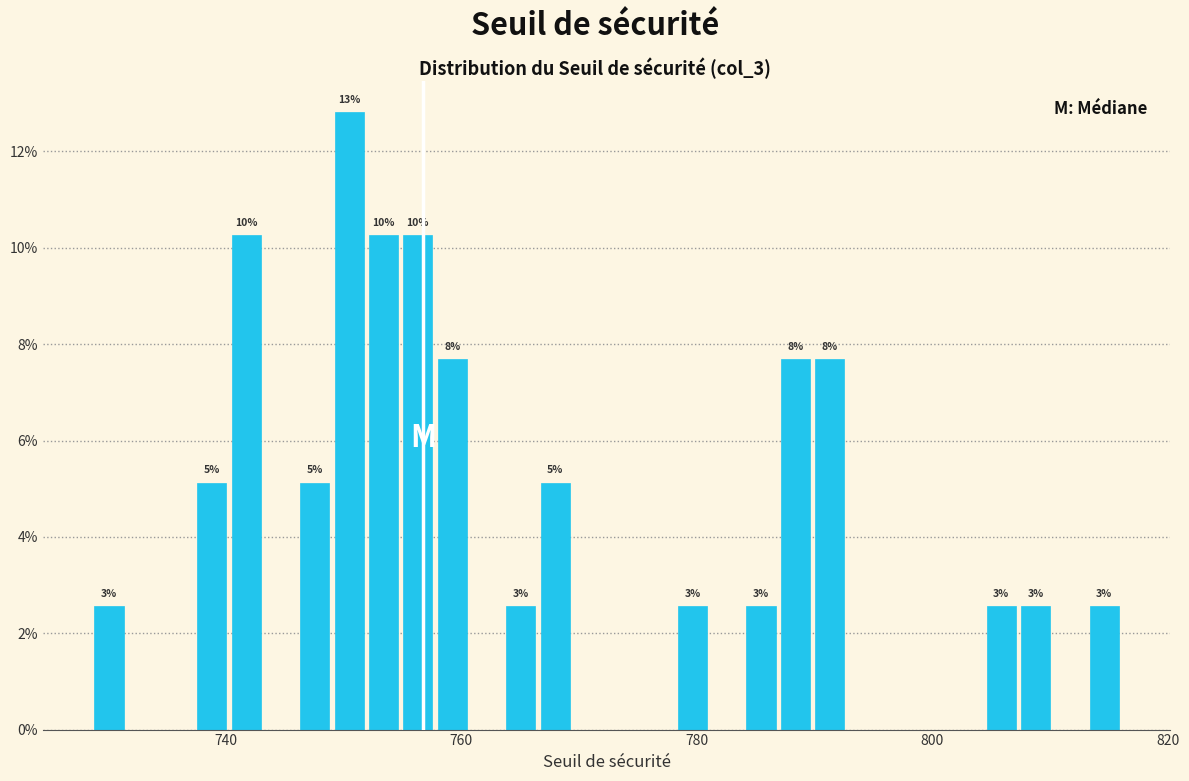

Read against the x-axis, roughly where is the centre of the tallest bar?

750